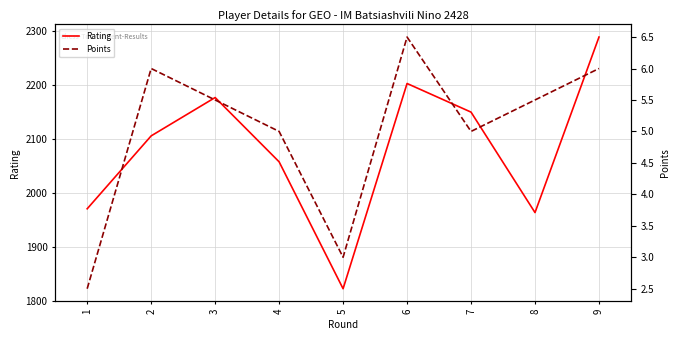

At which label does Rating reach its minimum?

5